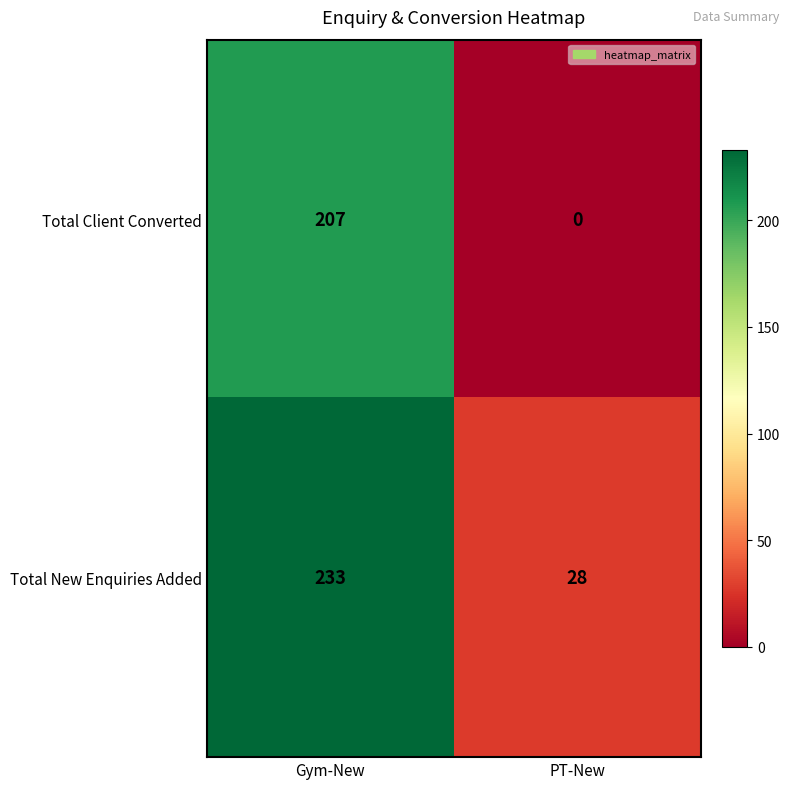

What is the approximate value of Total New Enquiries Added at PT-New, to the nearest 10?

30